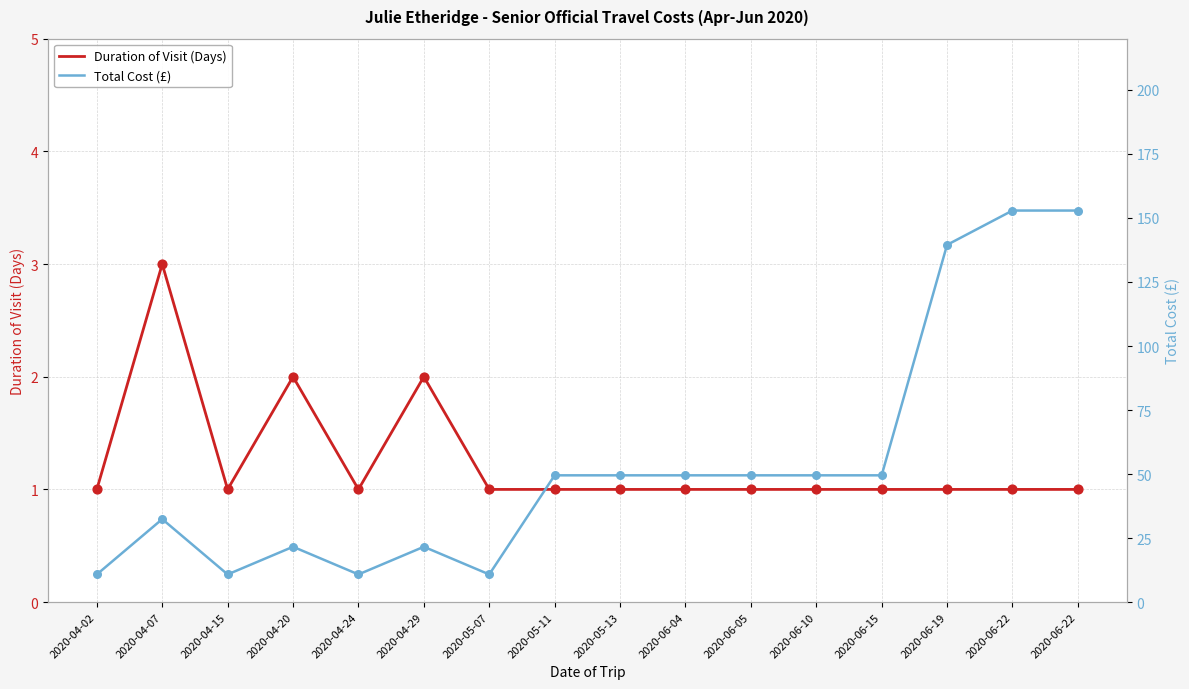

What are all the series names shown in the legend?

Duration of Visit (Days), Total Cost (£)